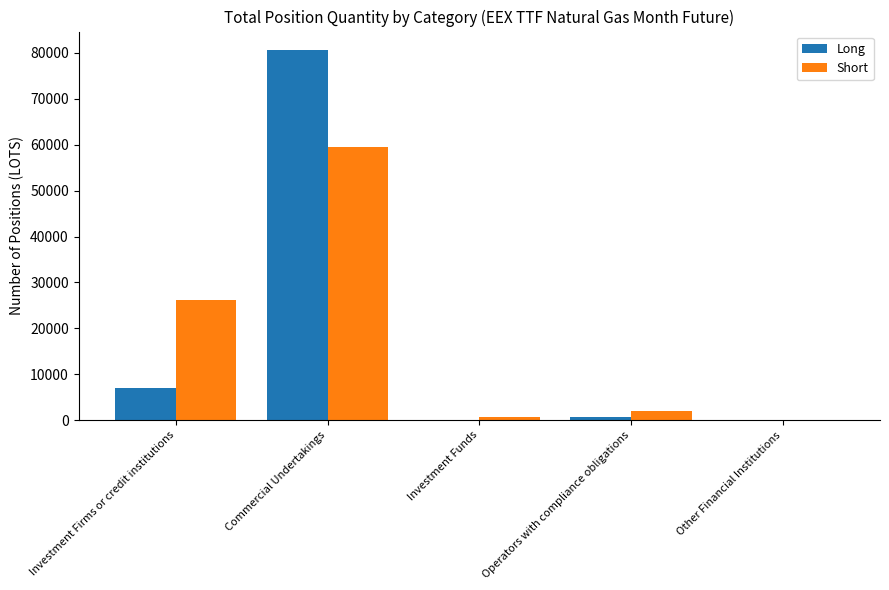

At which category is the sum across all series the highest?

Commercial Undertakings